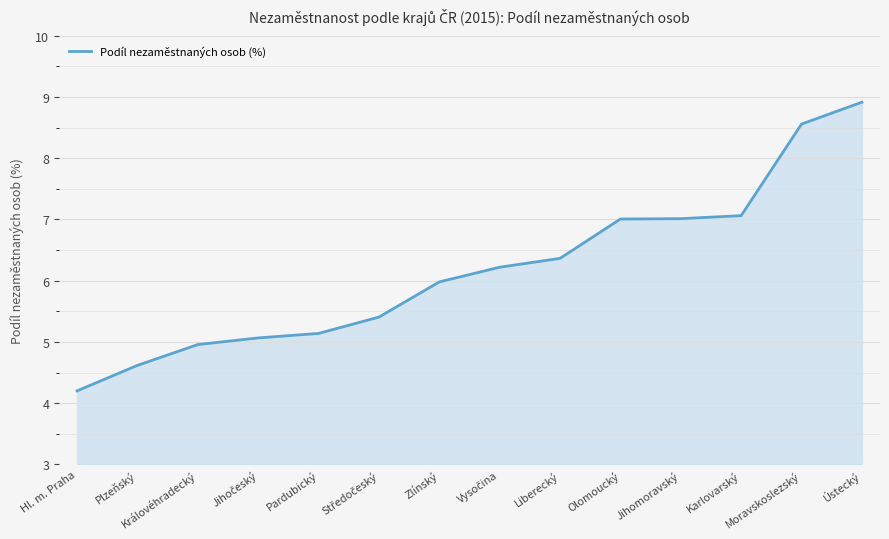

Which category has the lowest value across all series?

Hl. m. Praha